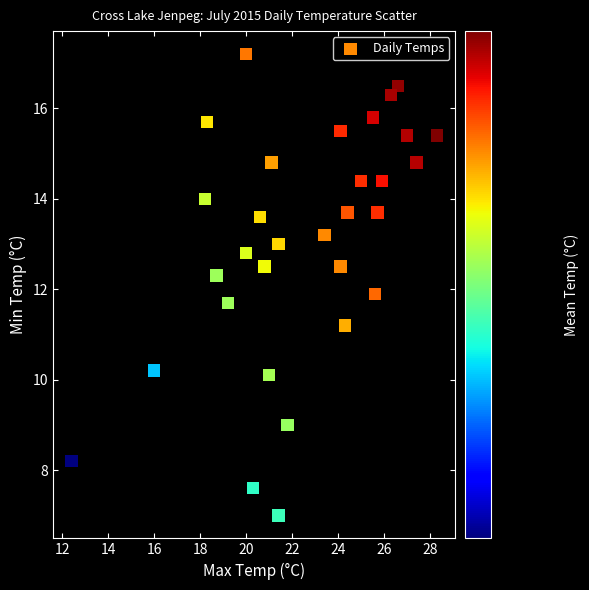

What is the range of Y values (max minus min)?

10.2